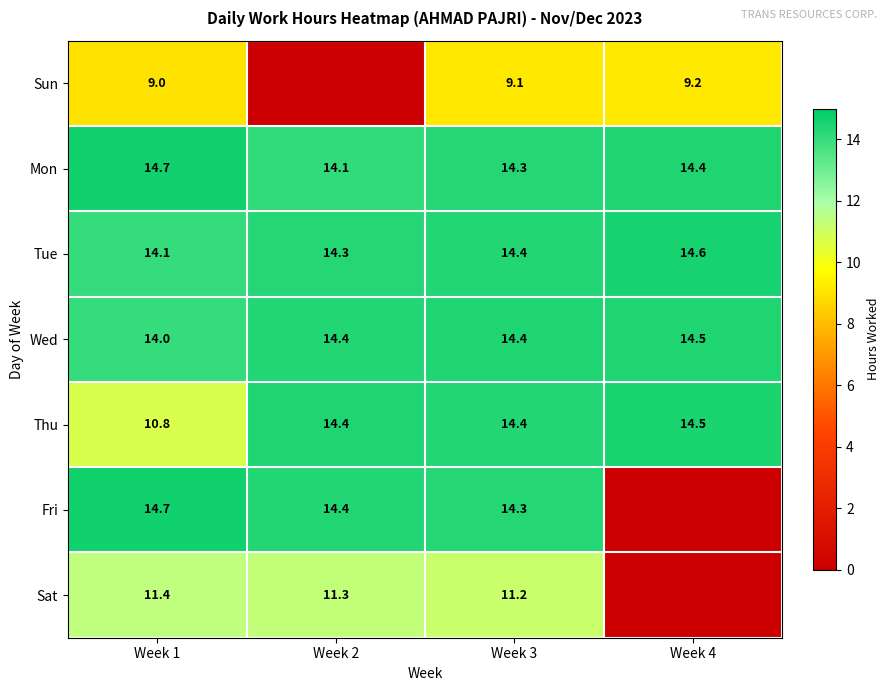

Count the Wed values in the range 14 to 15.

4